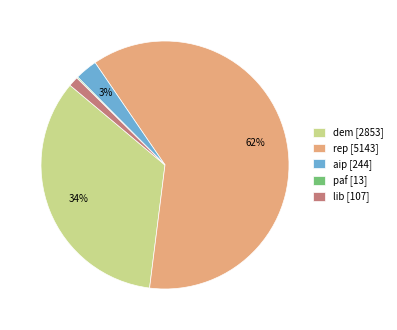

Which has a higher value, dem [2853] or aip [244]?

dem [2853]